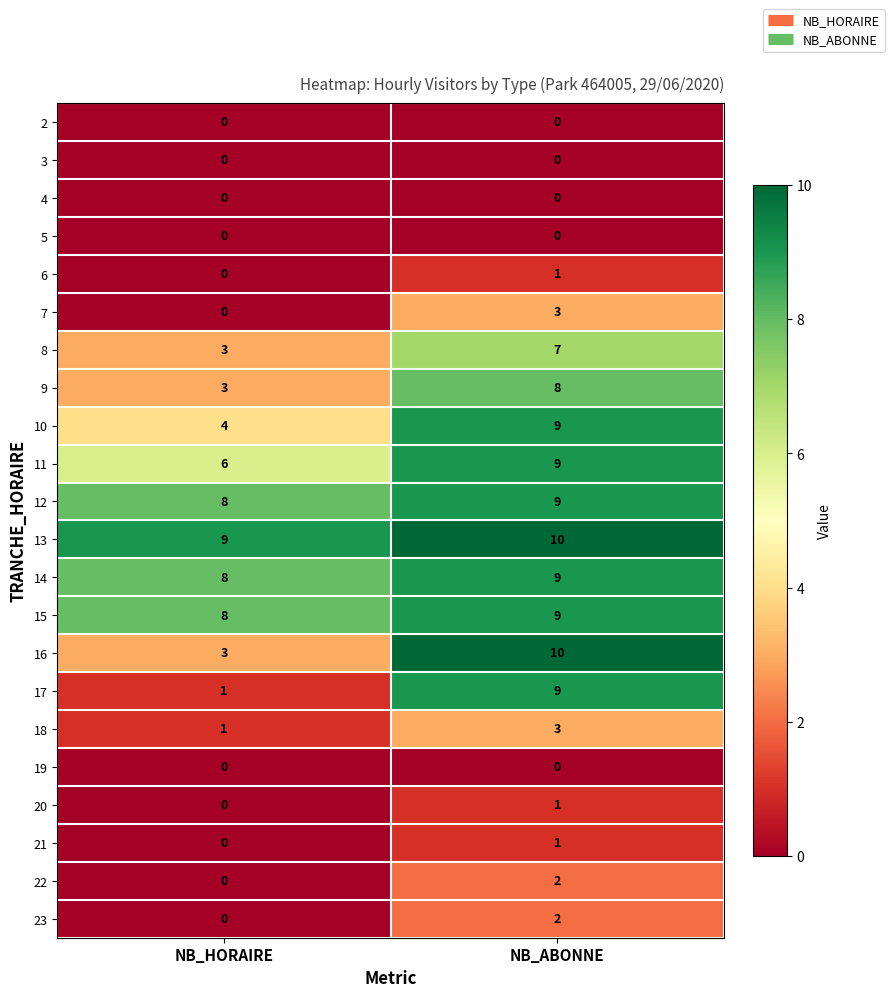

What is the difference between the maximum and minimum values in the 11 series?

3